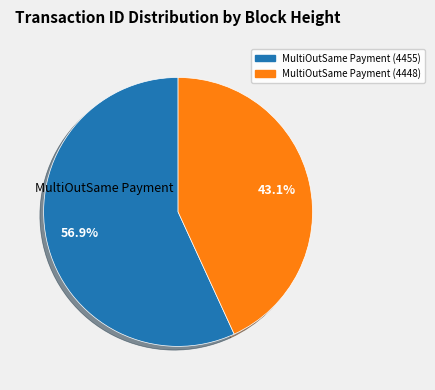

Count the number of slices in the pie.

2